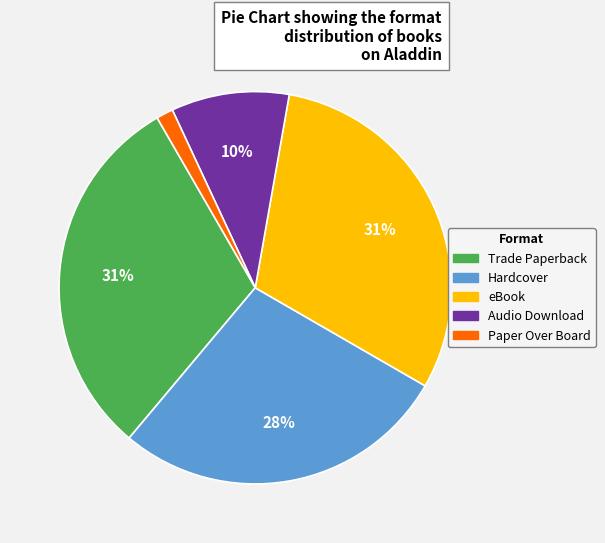

Count the number of slices in the pie.

5